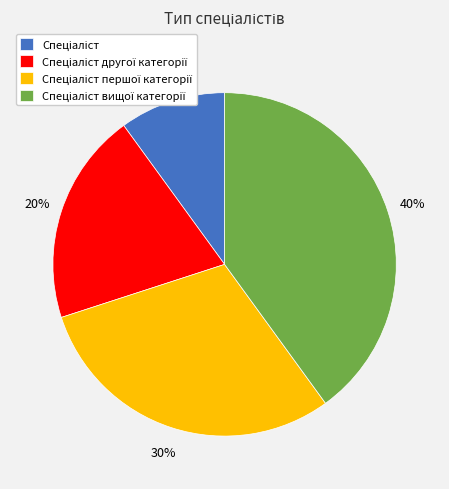

To the nearest percent, what is the average slice percentage?

25%